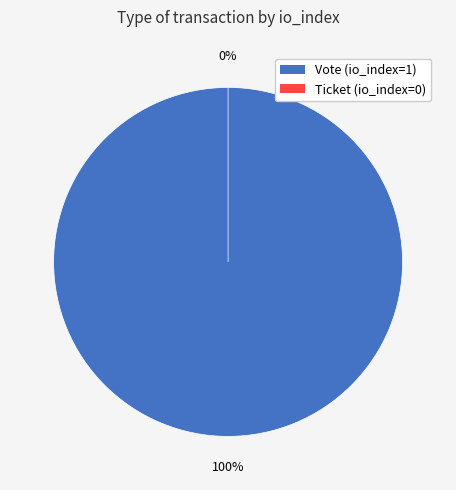

The Ticket slice represents 9% of the pie. True or false?

False